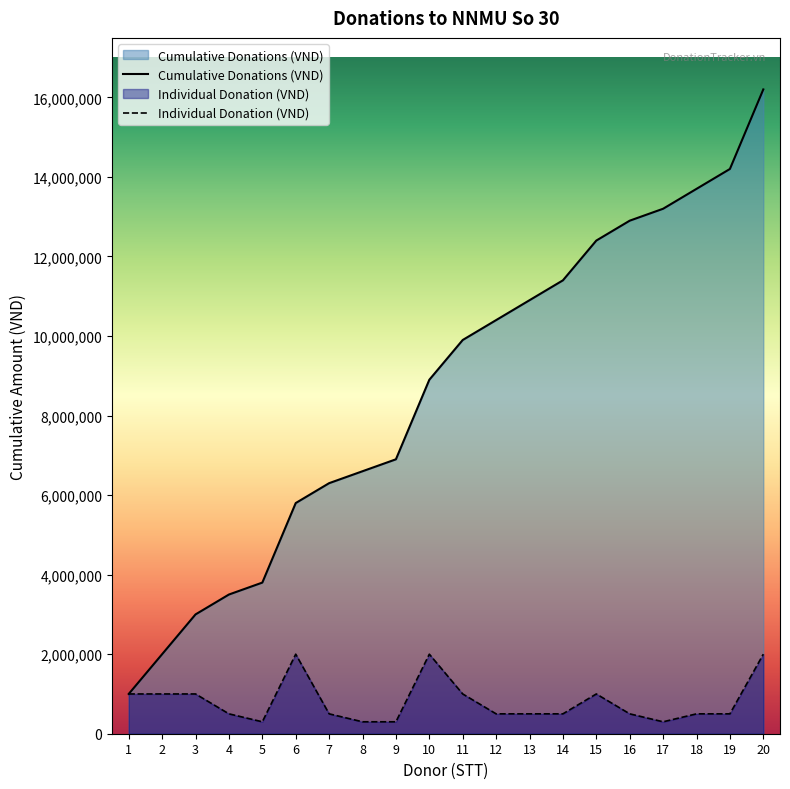

What is the difference between the values at 7 and 16?

6600000